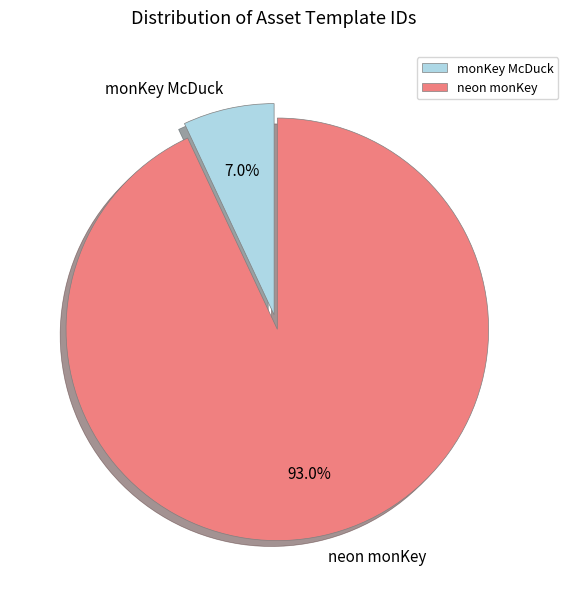

Which slice is the smallest?

monKey McDuck